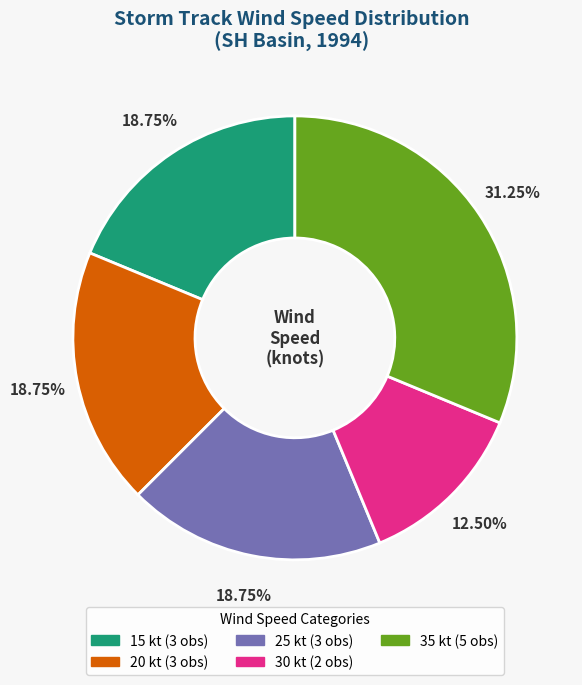

To the nearest percent, what portion does 20 represent?

19%